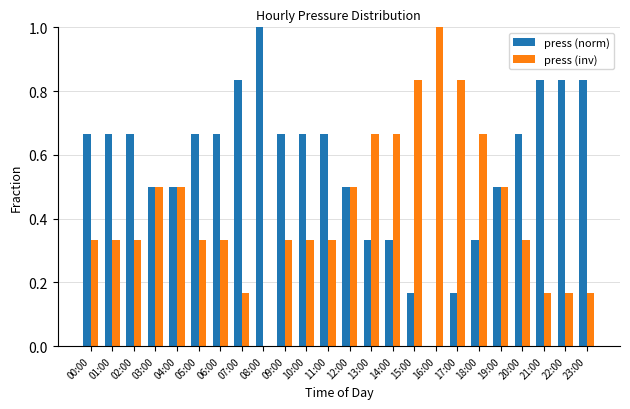

What is the total value across all series at 13:00?

1.0